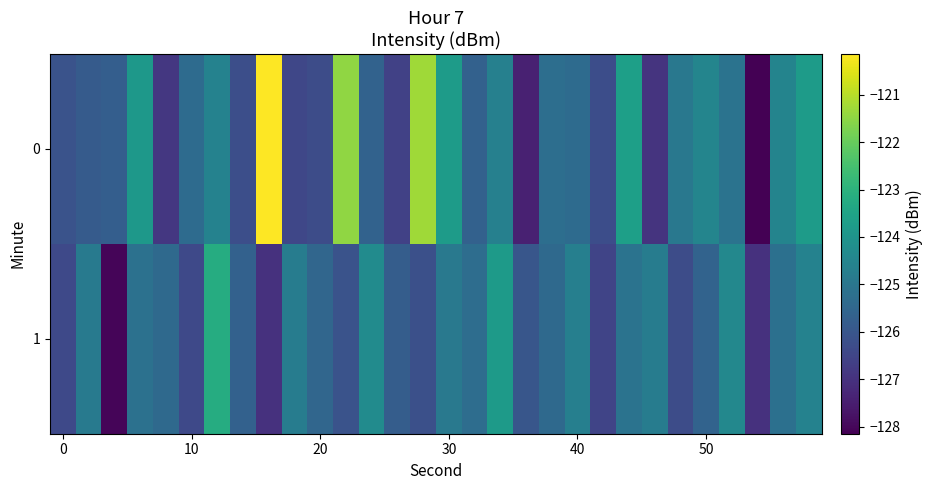

Reading left to right, transcribe all the data shown in this chart.

0: -126.1	-125.8	-125.7	-123.9	-126.9	-125.4	-124.6	-126.2	-120.1	-126.5	-126.3	-121.5	-125.6	-126.6	-121.3	-123.8	-125.7	-124.7	-127.4	-125.3	-125.4	-126.3	-123.6	-126.9	-124.9	-124.5	-125.1	-128.2	-124.5	-123.8
1: -126.4	-124.8	-128.0	-125.2	-125.4	-126.4	-123.2	-125.7	-127.0	-124.8	-125.5	-126.1	-124.3	-125.8	-126.2	-124.9	-125.3	-123.8	-126.0	-125.4	-124.7	-126.5	-125.1	-124.8	-126.3	-125.6	-124.4	-127.0	-125.2	-124.6